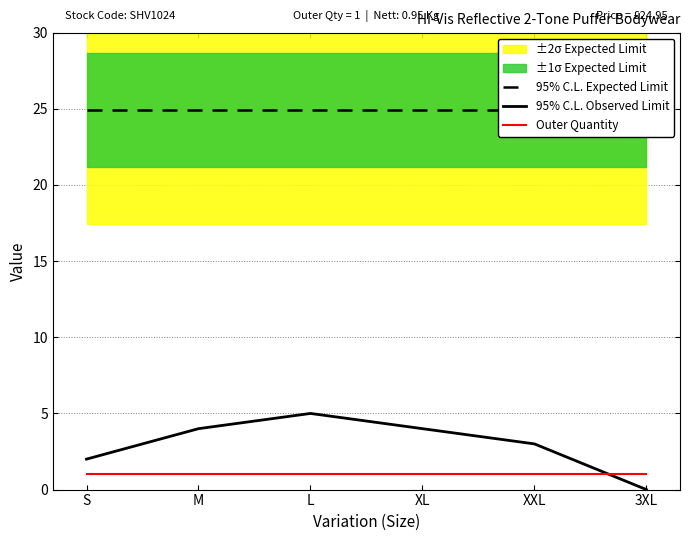

Reading left to right, list all the values displayed in this chart.

95% C.L. Expected Limit: S=24.9	M=24.9	L=24.9	XL=24.9	XXL=24.9	3XL=24.9
95% C.L. Observed Limit: S=2.0	M=4.0	L=5.0	XL=4.0	XXL=3.0	3XL=0.0
Outer Quantity: S=1.0	M=1.0	L=1.0	XL=1.0	XXL=1.0	3XL=1.0